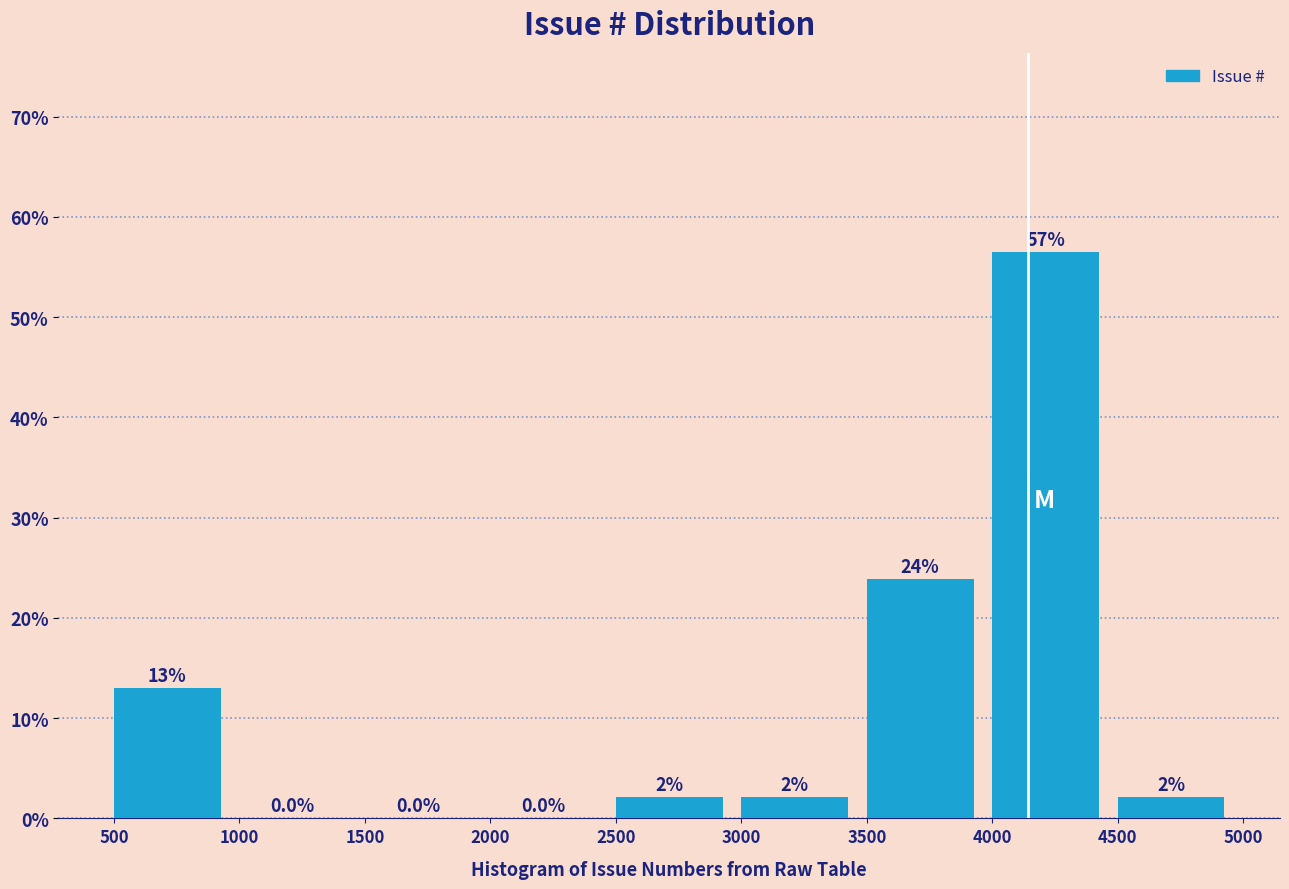

Over which range of the x-axis is the bar tallest?

4000 to 4500